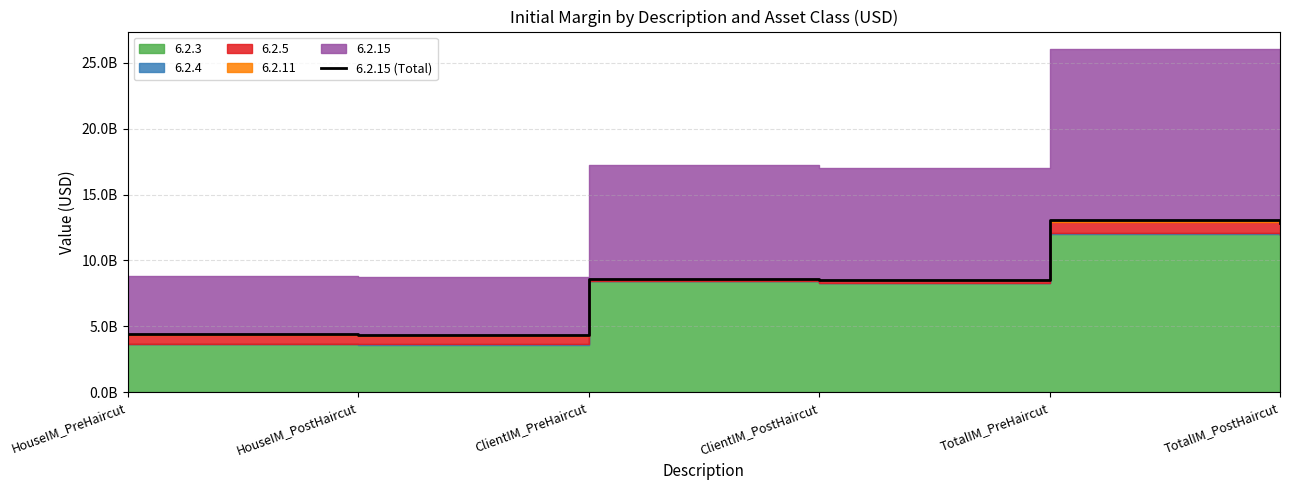

How many values are below 8612533644?

3